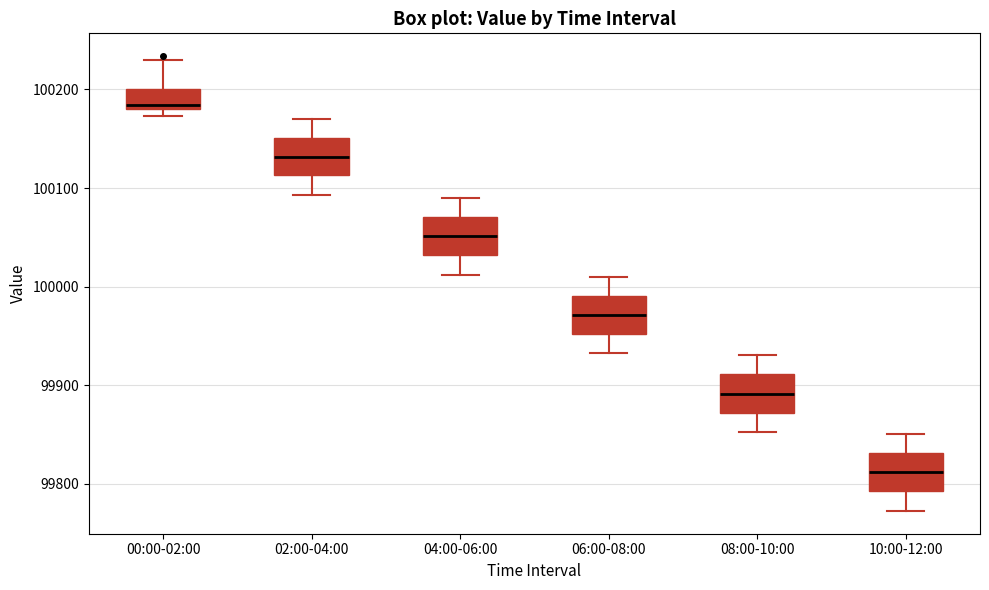

Reading left to right, transcribe this box plot: for each box, give where its median line is, the range the box spans, and where its two whiskers end, as read against the y-axis. The values are not printed on the chart, so give them approximately, as read against the axis.

00:00-02:00: median 100180 (just above the box's lower edge), box 100180 to 100200, whiskers 100170 to 100230
02:00-04:00: median 100130, box 100110 to 100150, whiskers 100090 to 100170
04:00-06:00: median 100050, box 100030 to 100070, whiskers 100010 to 100090
06:00-08:00: median 99970, box 99950 to 99990, whiskers 99930 to 100010
08:00-10:00: median 99890, box 99870 to 99910, whiskers 99850 to 99930
10:00-12:00: median 99810, box 99790 to 99830, whiskers 99770 to 99850